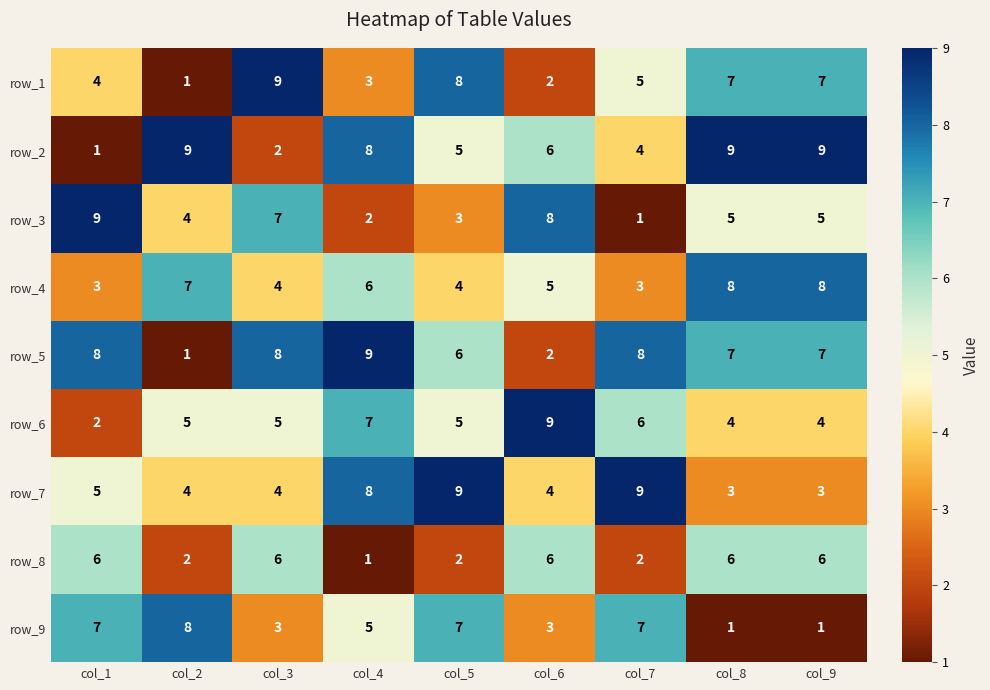

What is the total value across all series at col_6?

45